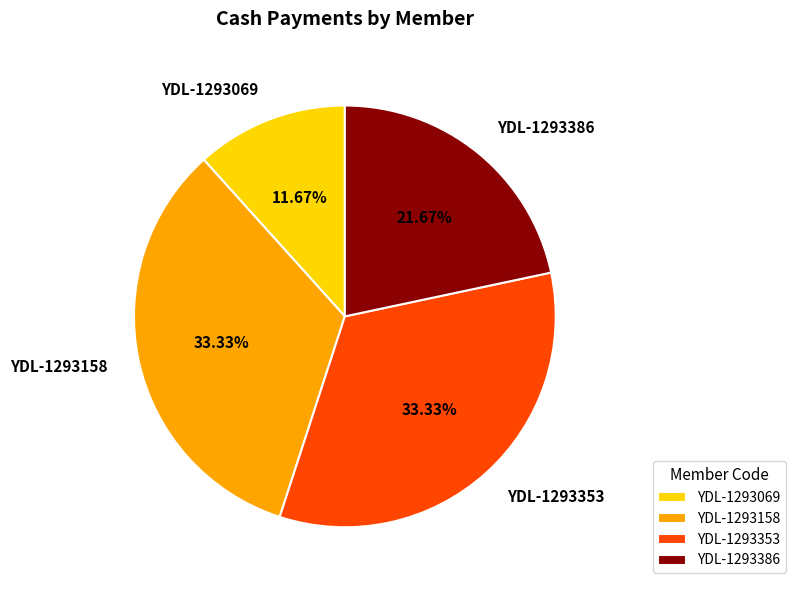

Is there a majority slice in this chart?

No